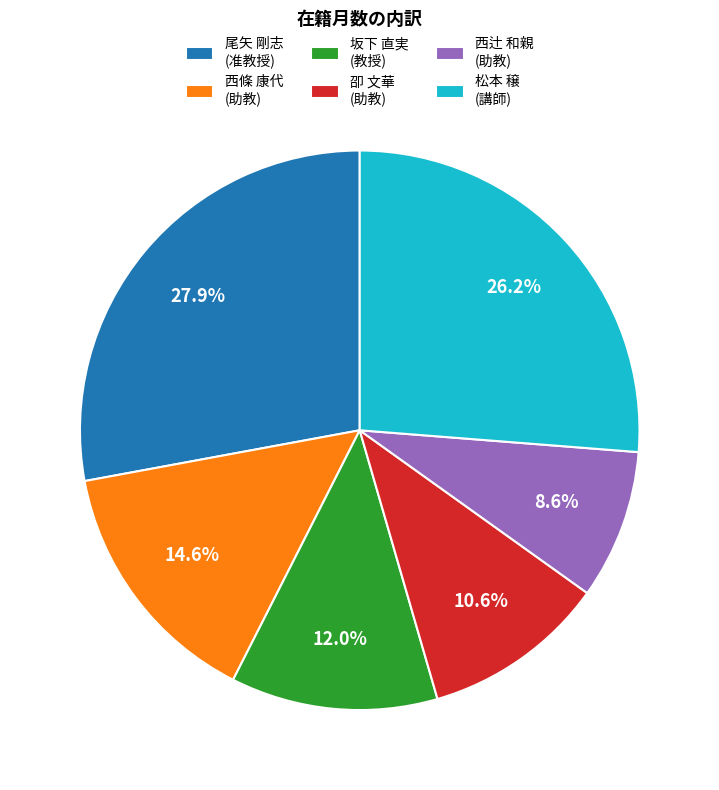

What percentage do 坂下 直実 (教授) and 卲 文華 (助教) together represent?

22.6%